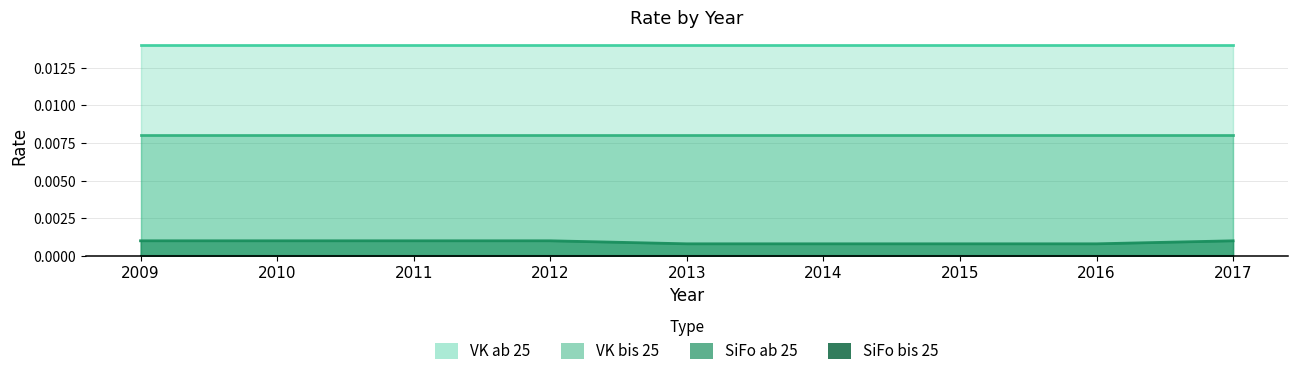

Reading right to left, list all the values displayed in this chart.

VK ab 25: 0.0	0.0	0.0	0.0	0.0	0.0	0.0	0.0	0.0
VK bis 25: 0.0	0.0	0.0	0.0	0.0	0.0	0.0	0.0	0.0
SiFo ab 25: 0.0	0.0	0.0	0.0	0.0	0.0	0.0	0.0	0.0
SiFo bis 25: 0.0	0.0	0.0	0.0	0.0	0.0	0.0	0.0	0.0